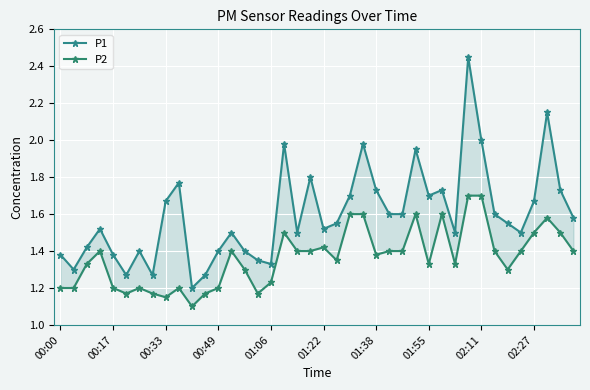

Which category has the lowest value in the P1 series?

10